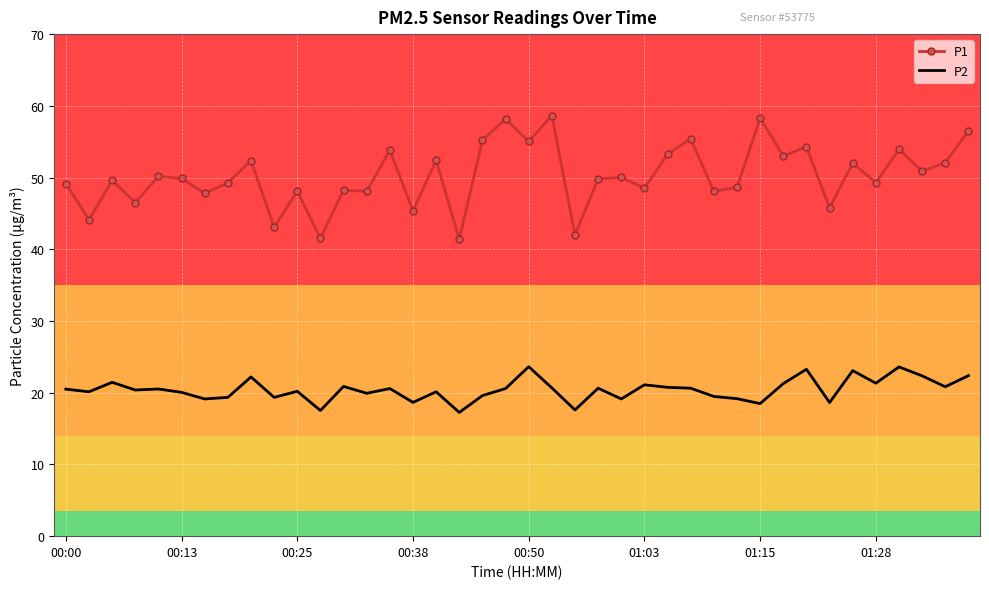

Which series has the largest total across all categories?

P1